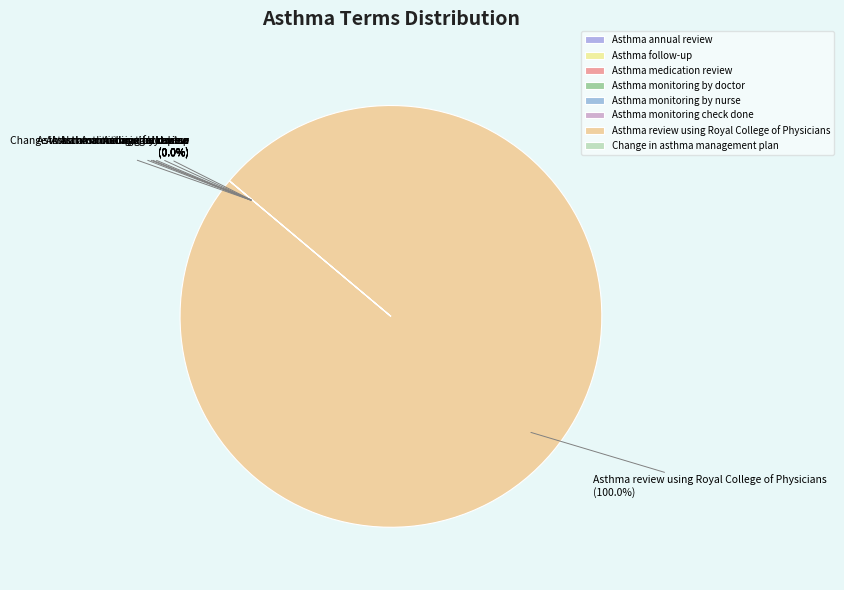

Rank the categories by value from lowest to highest.

Asthma monitoring check done, Change in asthma management plan, Asthma annual review, Asthma follow-up, Asthma medication review, Asthma monitoring by nurse, Asthma monitoring by doctor, Asthma review using Royal College of Physicians